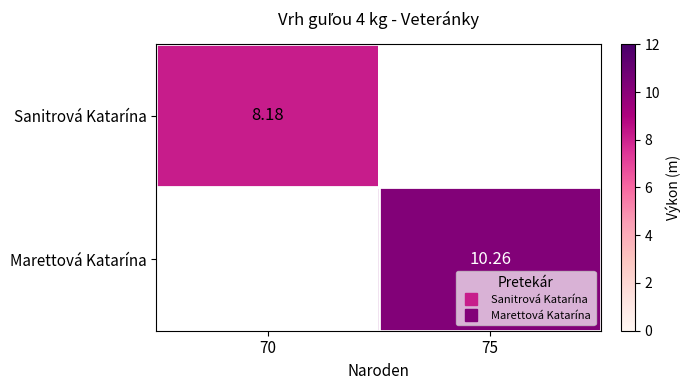

Which label corresponds to the smallest value in the chart?

75